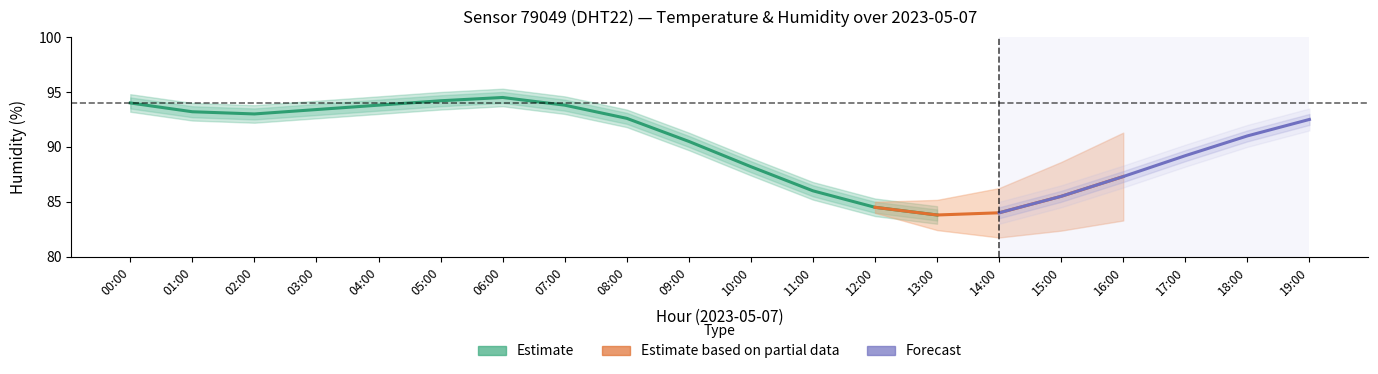

Is the value of temperature at 10:00 greater than the value of humidity_lo at 09:00?

No